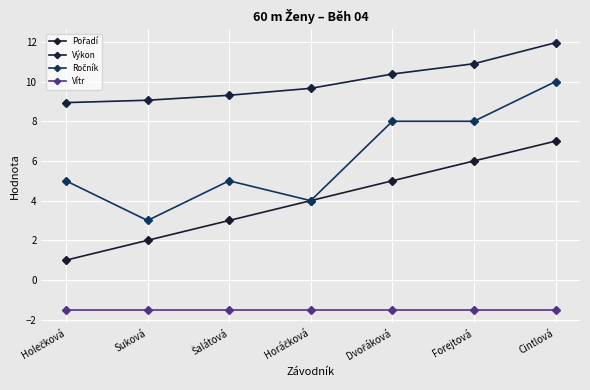

Which series has the widest spread of values?

Ročník